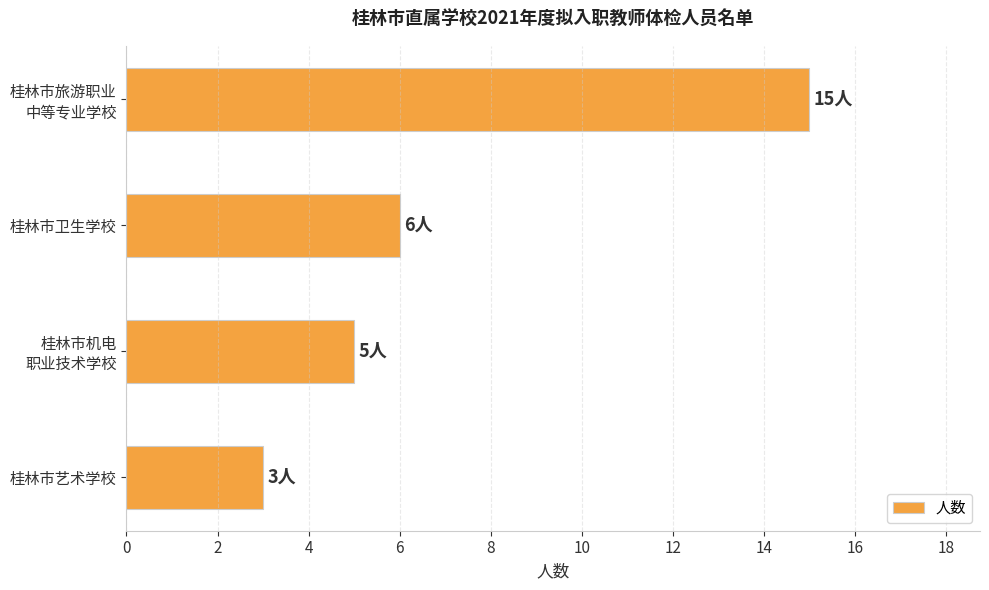

The chart shows a value of 3 at 桂林市艺术学校. True or false?

True